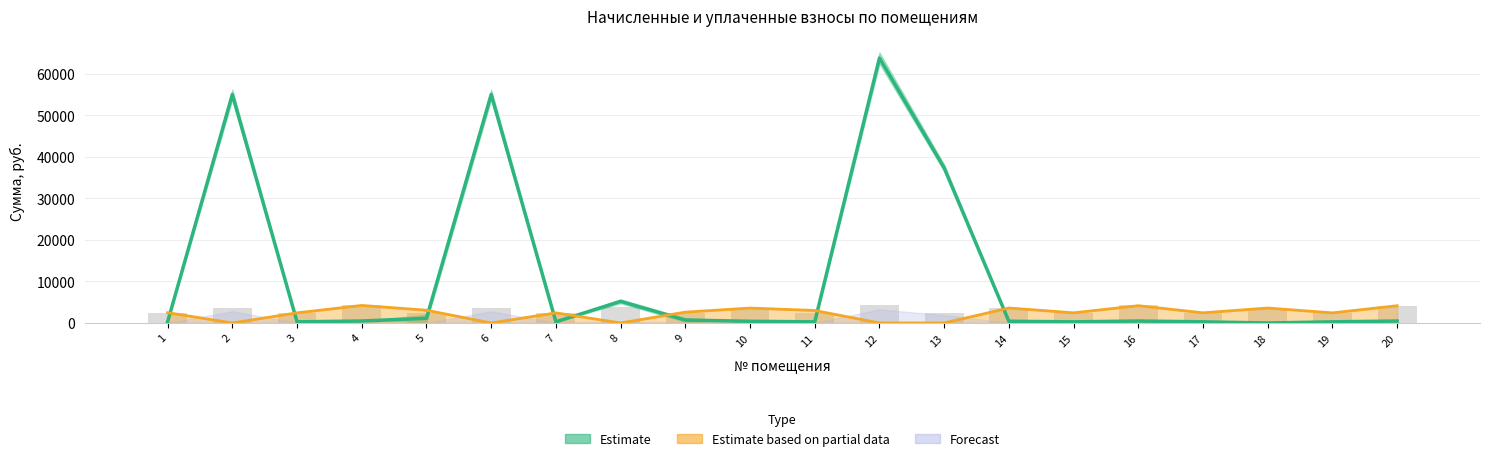

How many positive values does the Estimate partial (уплачено) series have?

15